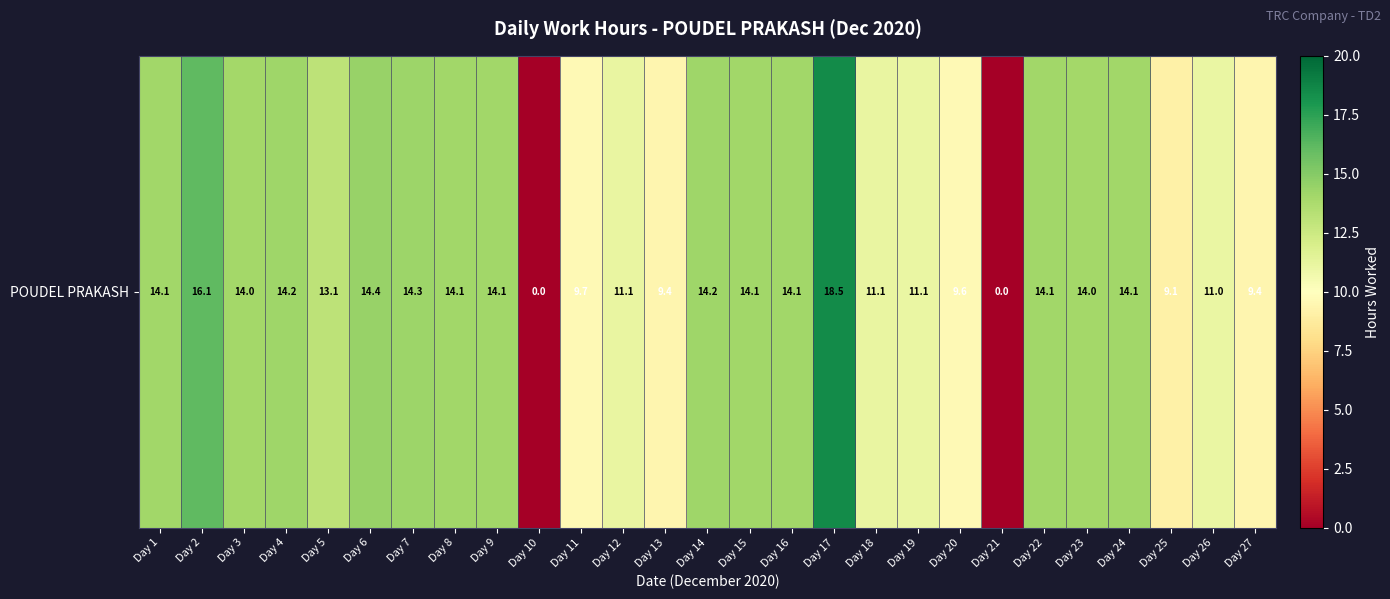

What is the ratio of the value at Day 17 to the value at Day 1?

1.3